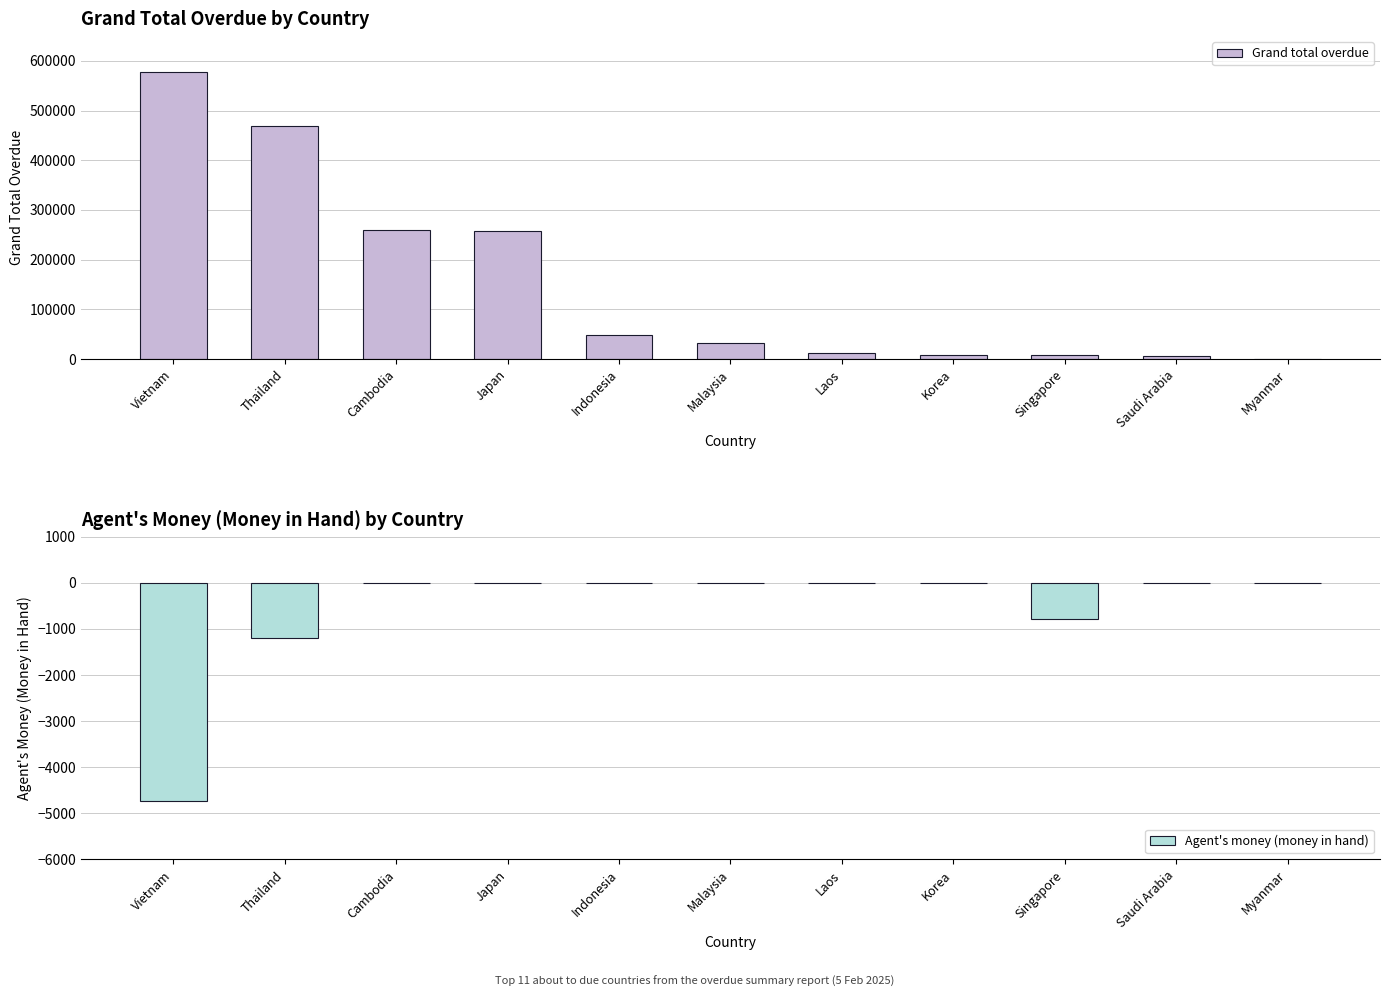

What is the label of the 9th bar from the right?

Cambodia